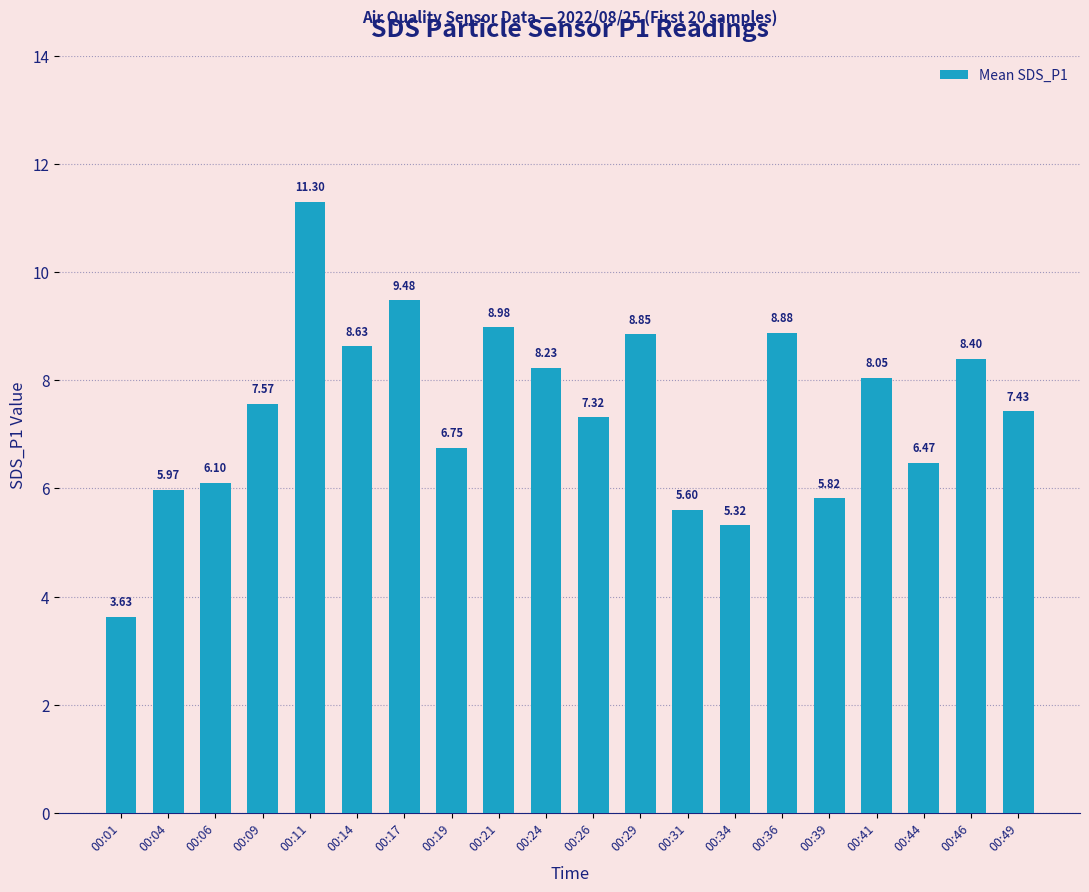

What is the sum of all values?

148.8